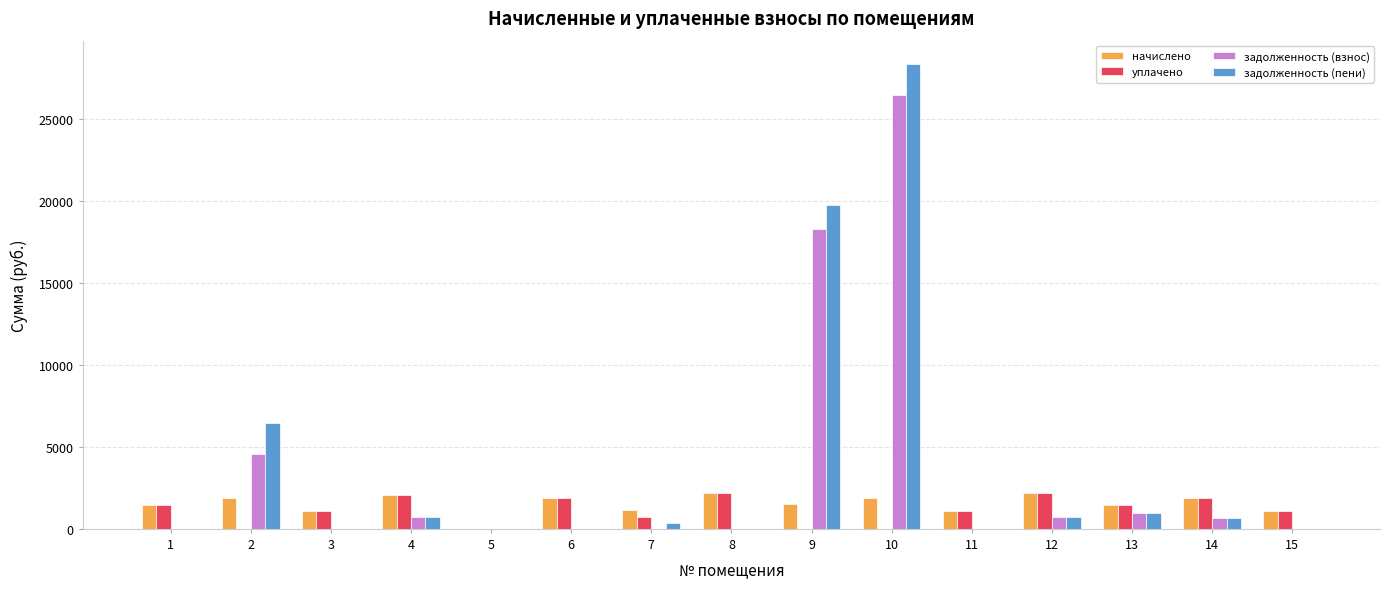

The value of задолженность (взнос) at 4 is 694.4. True or false?

True